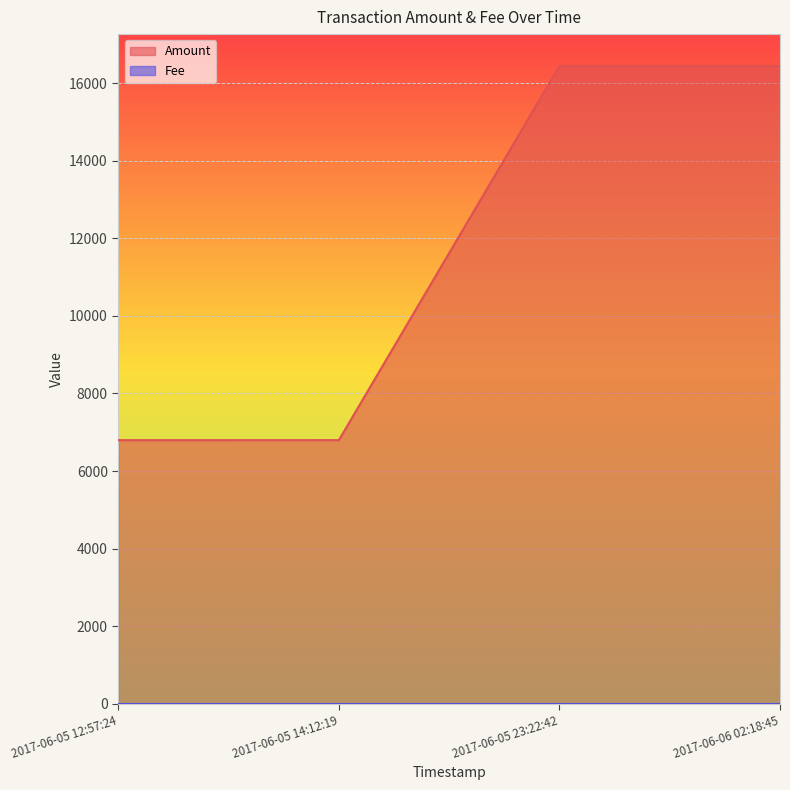

Rank the categories by value from highest to lowest.

2017-06-06 02:18:45, 2017-06-05 23:22:42, 2017-06-05 14:12:19, 2017-06-05 12:57:24